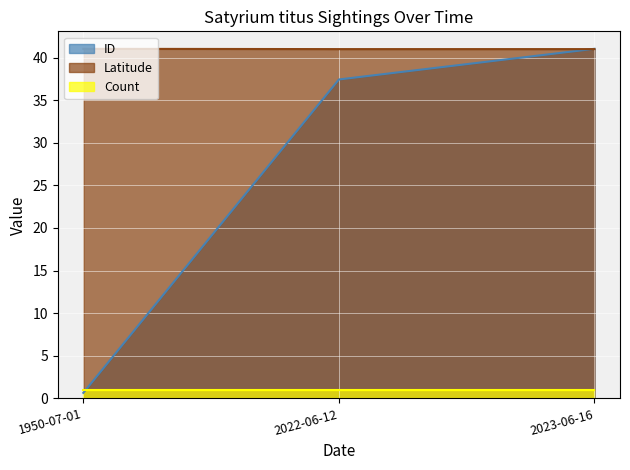

What are all the series names shown in the legend?

ID, Latitude, Count